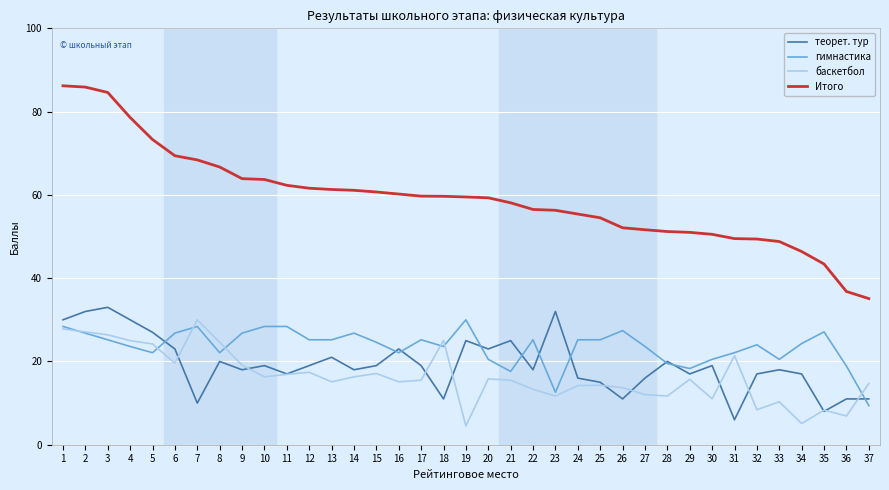

Which series has the widest spread of values?

Итого